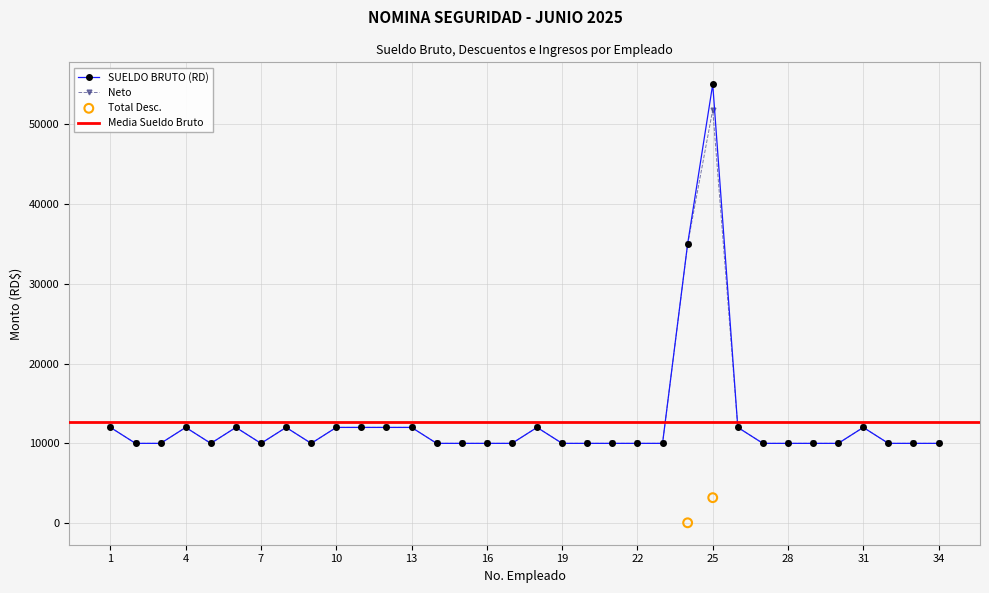

Which series has the largest total across all categories?

SUELDO BRUTO (RD)